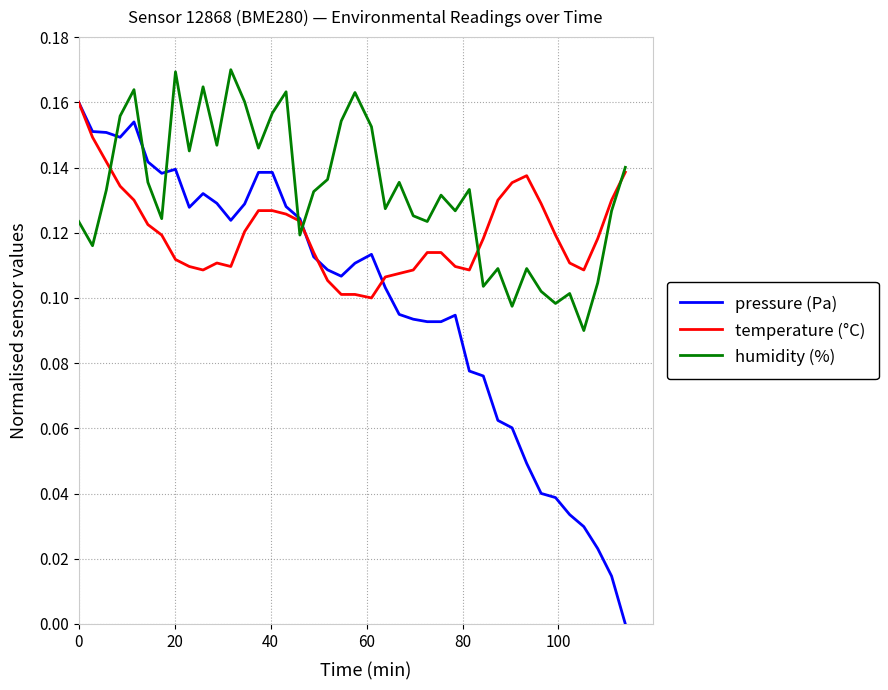

Which series has the largest total across all categories?

humidity (%)